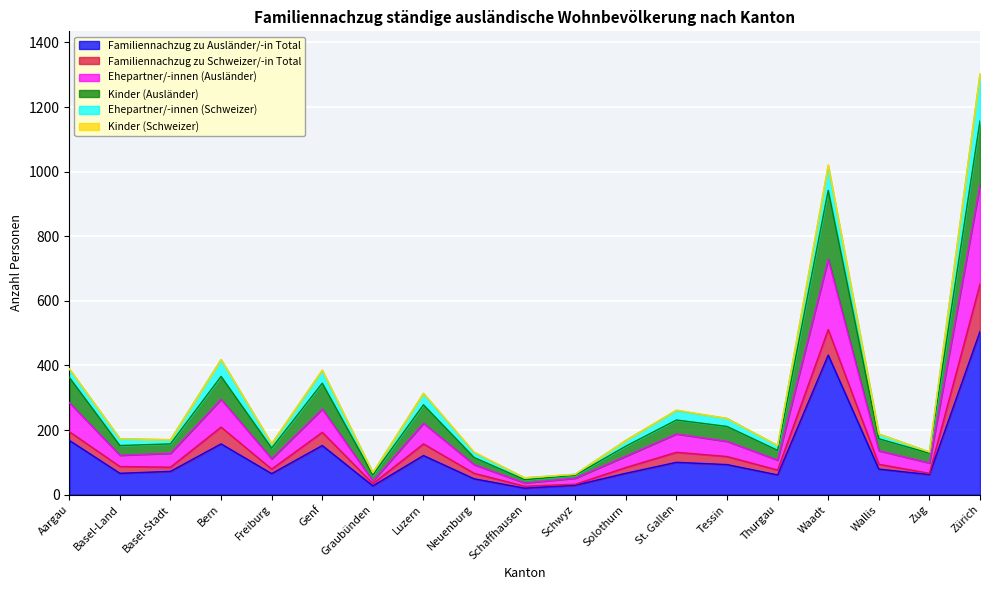

At which category is the sum across all series the highest?

Zürich